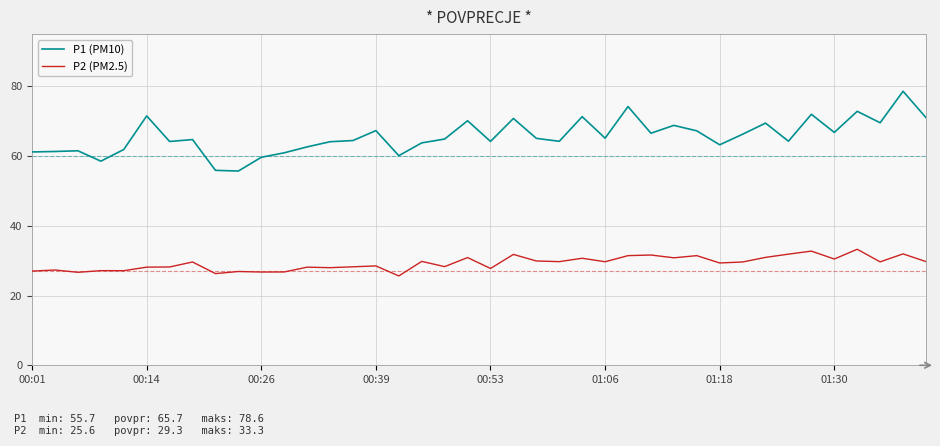

What is the difference between the maximum and minimum values in the P1 (PM10) series?

22.9